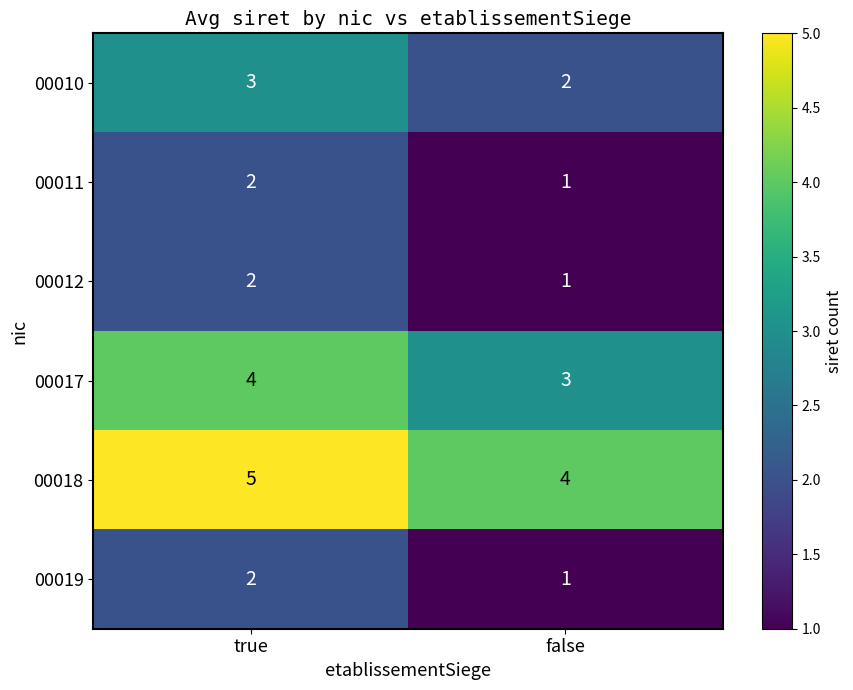

What is the total value across all series at false?

12